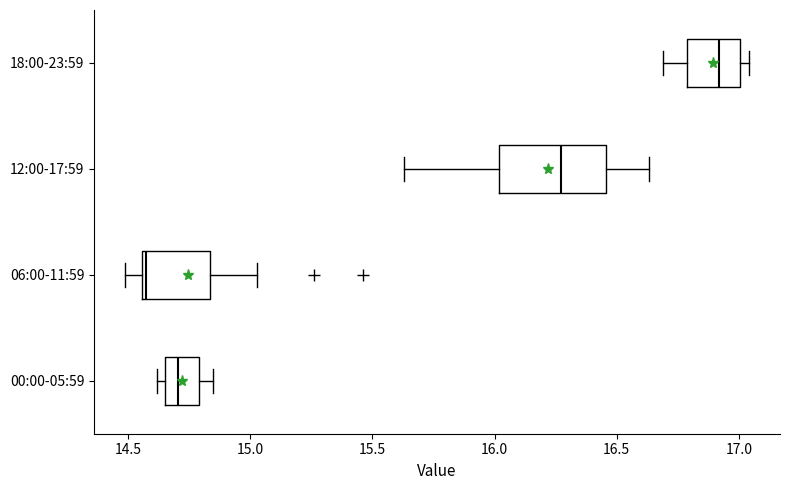

Reading bottom to top, transcribe this box plot: for each box, give where its median line is, the range the box spans, and where its two whiskers end, as read against the x-axis. The values are not printed on the chart, so give them approximately, as read against the axis.

00:00-05:59: median 14.70, box 14.65 to 14.80, whiskers 14.60 to 14.85
06:00-11:59: median 14.60, box 14.55 to 14.85, whiskers 14.50 to 15.05
12:00-17:59: median 16.25, box 16.00 to 16.45, whiskers 15.65 to 16.65
18:00-23:59: median 16.90, box 16.80 to 17.00, whiskers 16.70 to 17.05